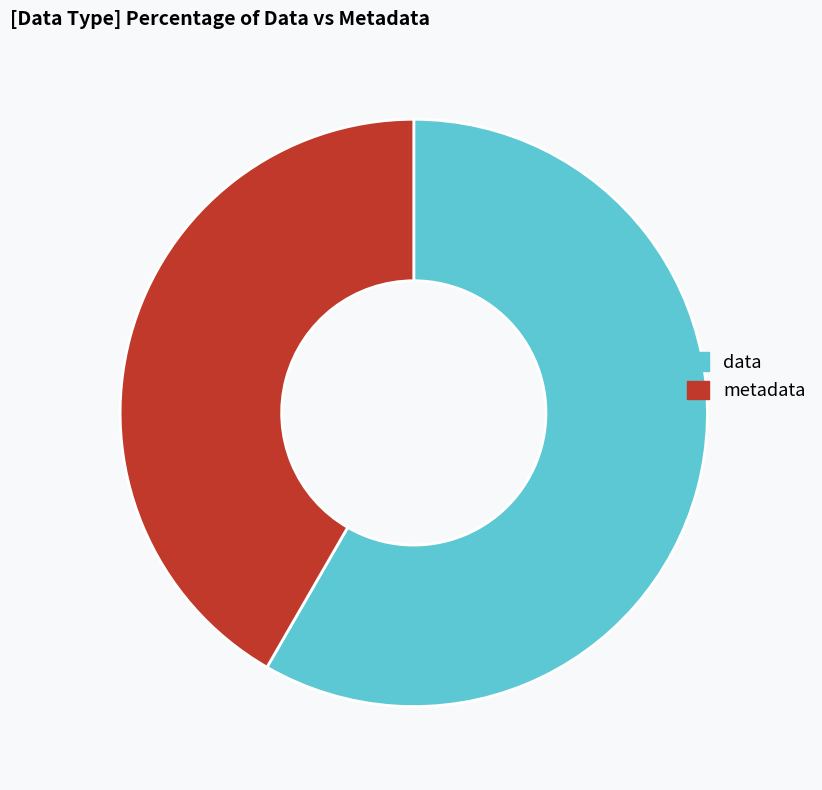

The data slice represents 71% of the pie. True or false?

False